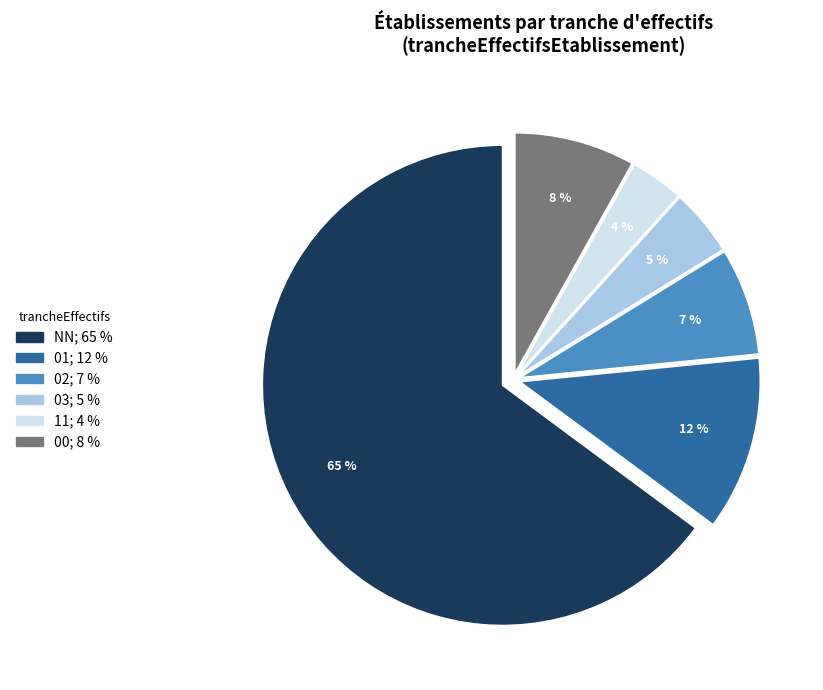

Approximately how many times larger is the value at 02 compared to 01?

0.6